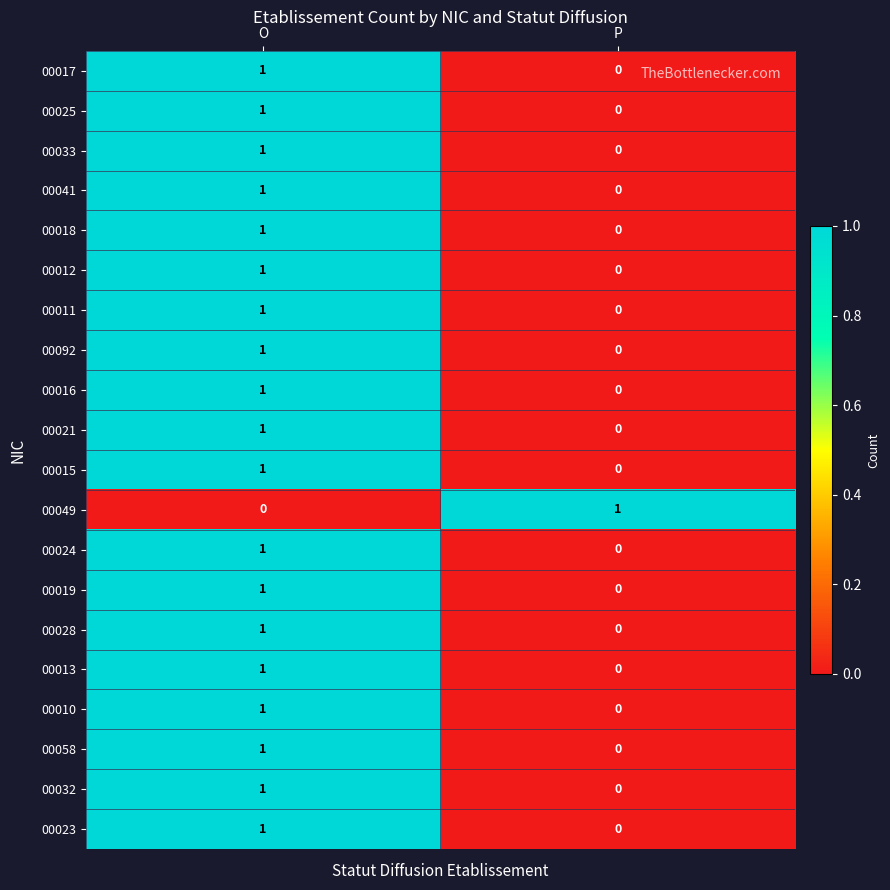

At how many categories does at least one series exceed 0?

2